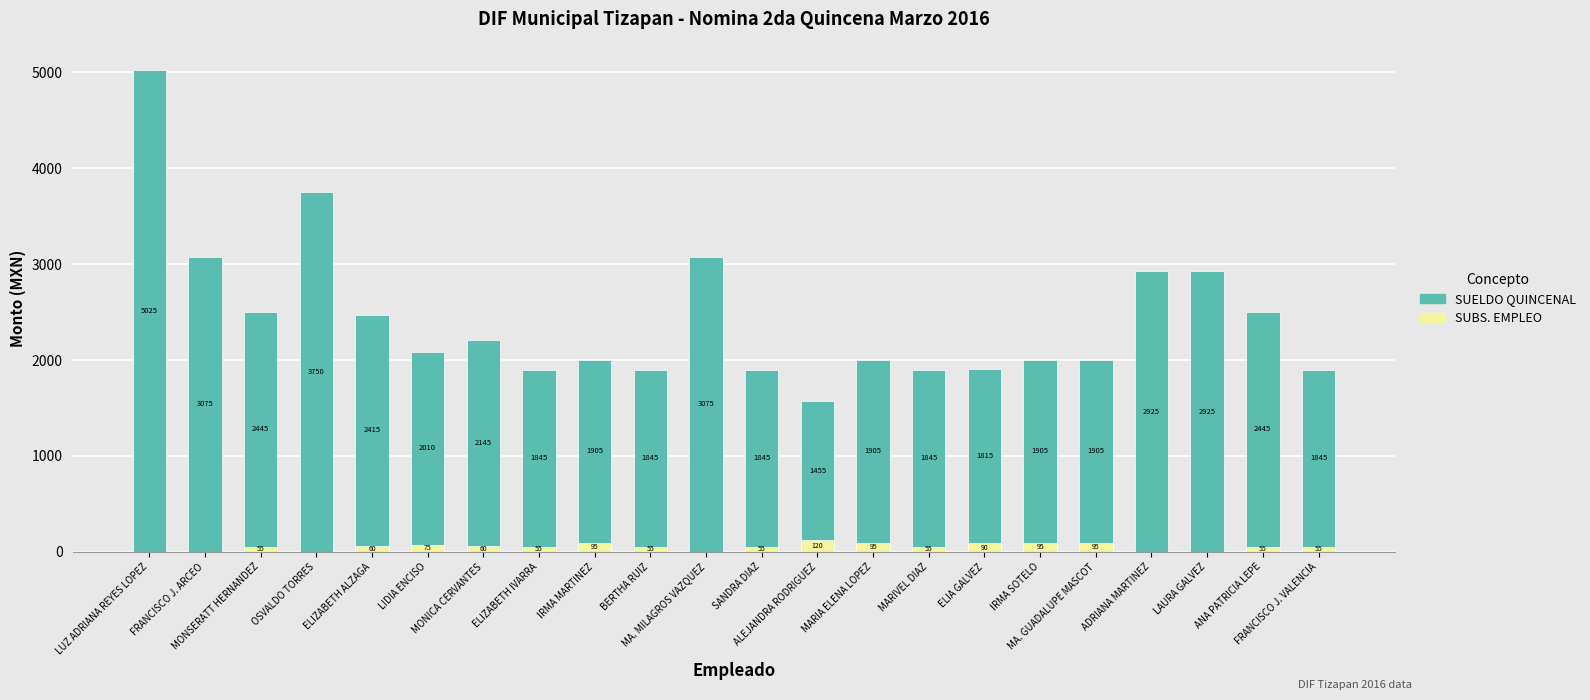

What is the sum of all SUBS. EMPLEO values?

1170.0